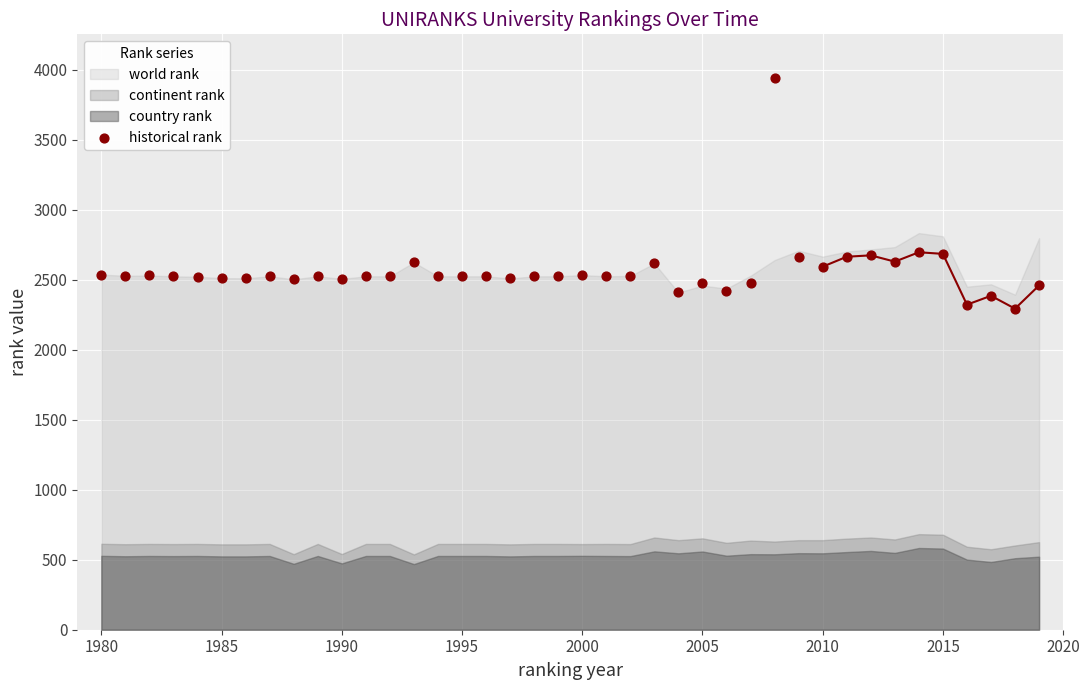

What is the range of X values (max minus min)?

39.0